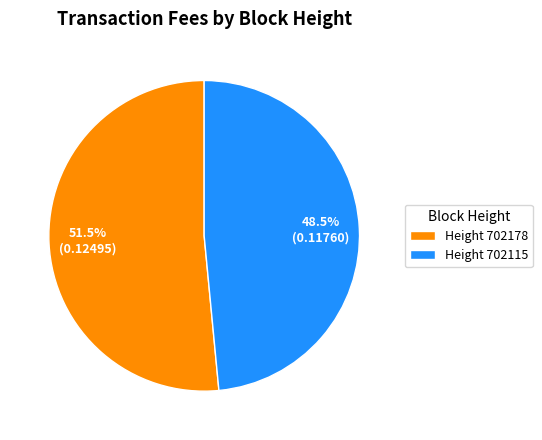

How many segments does this pie chart have?

2